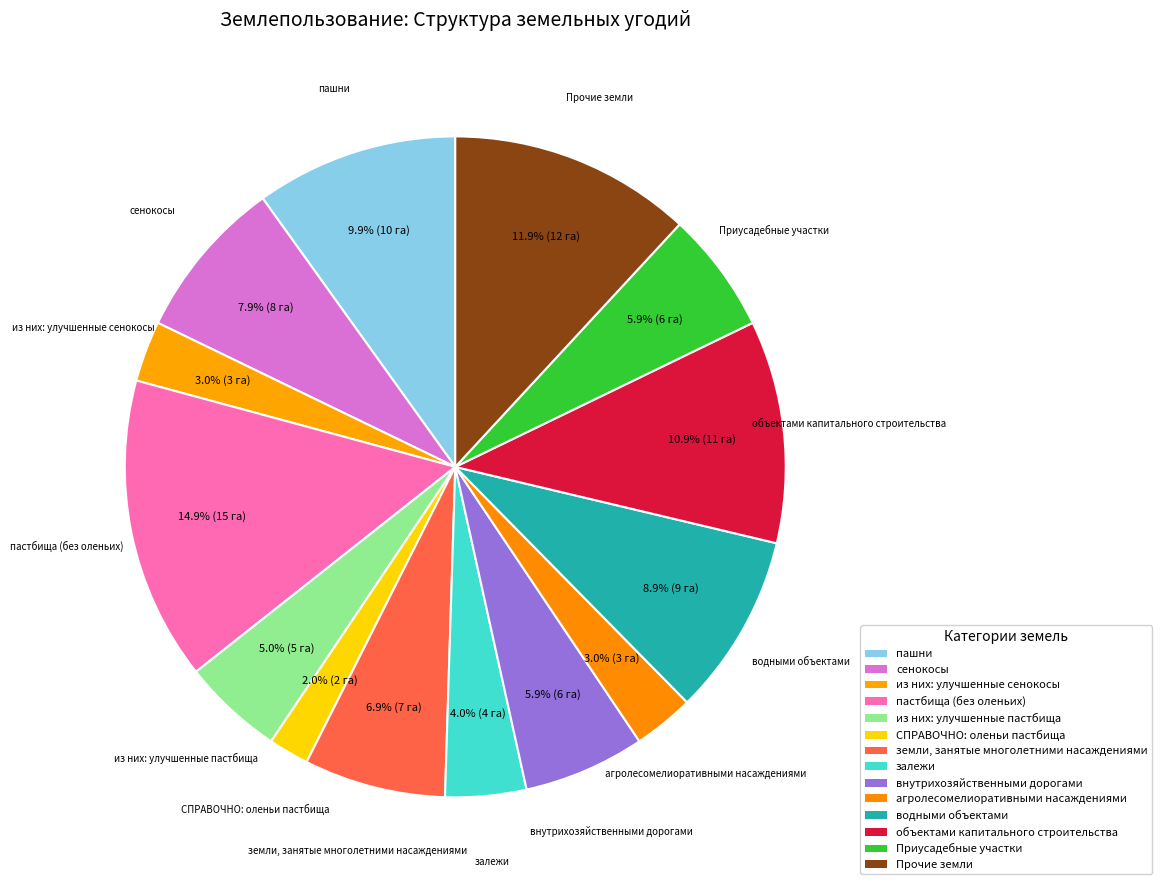

Is there any slice that represents more than half of the pie?

No